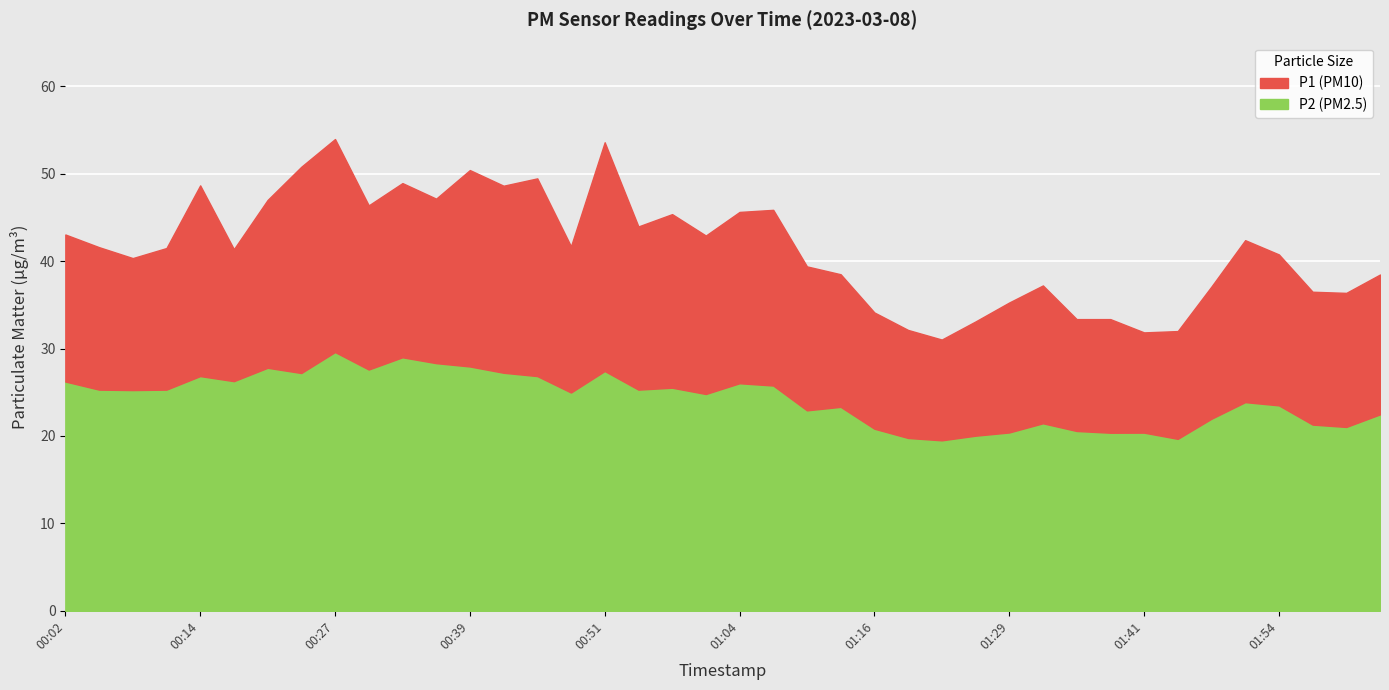

True or false: P1 has a value of 23.2 at 02:00.

False